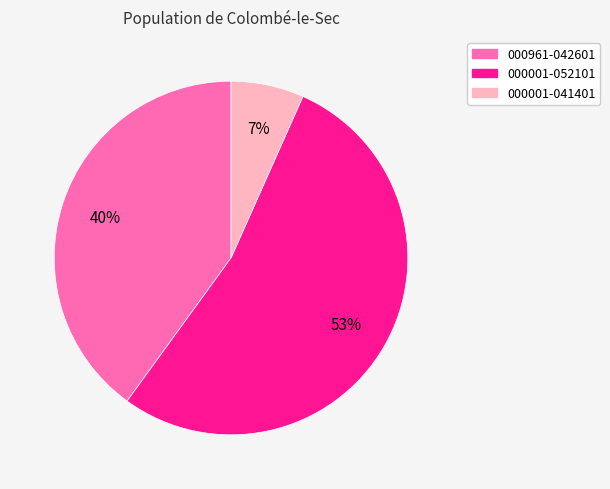

How many slices are in this pie chart?

3